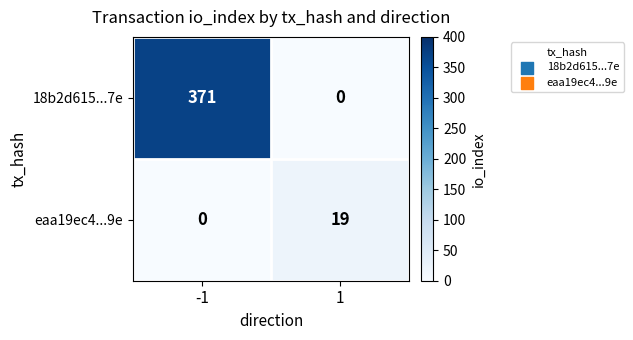

How many distinct data groups are displayed?

2